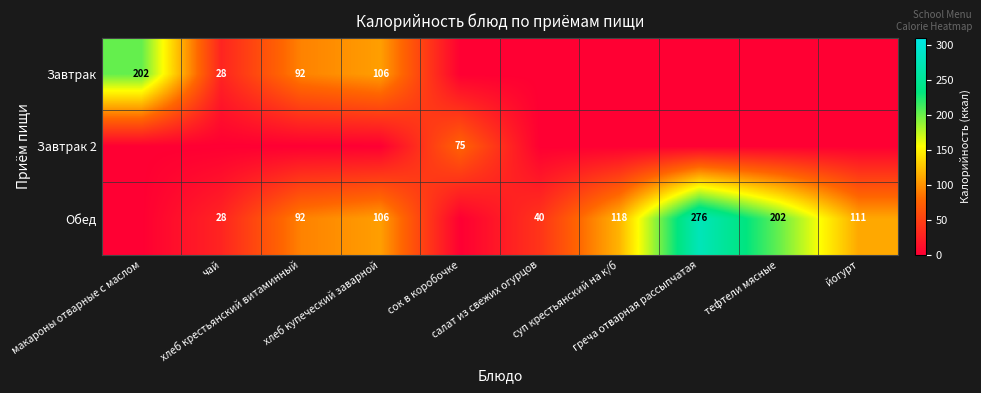

List the series in order of their overall mean, highest first.

Обед, Завтрак, Завтрак 2